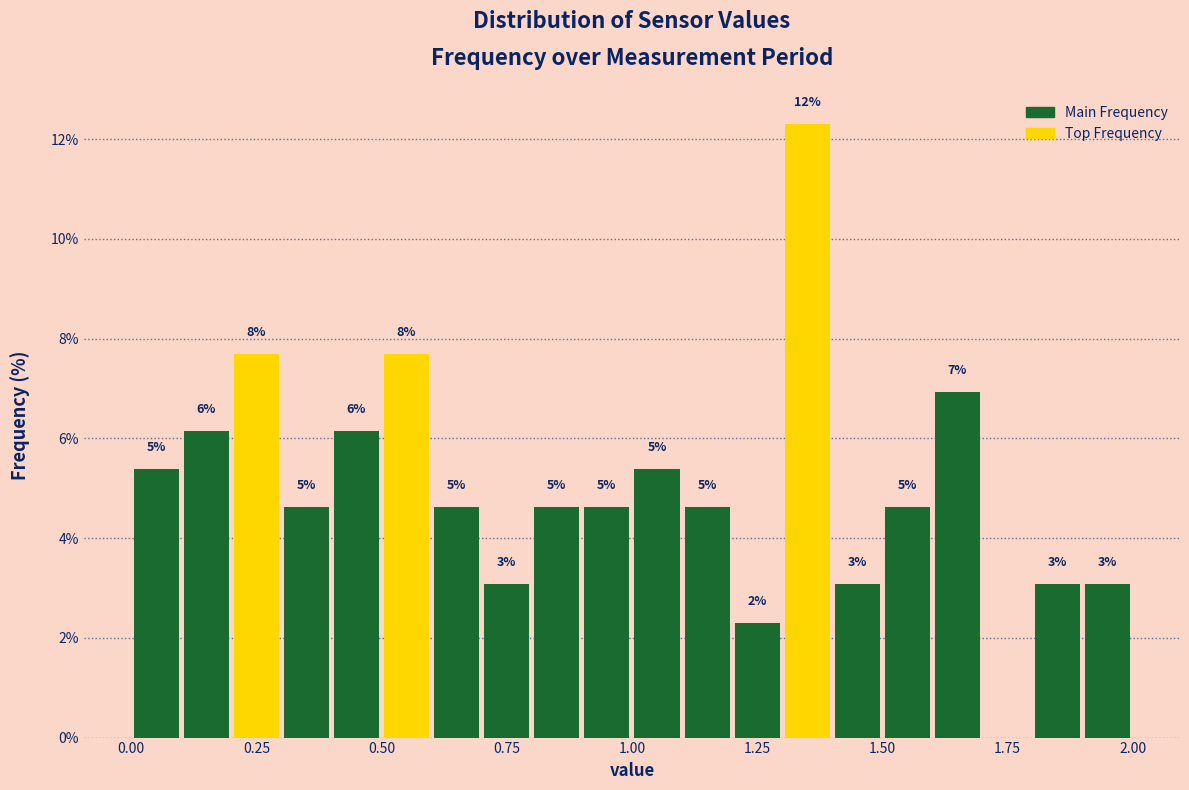

Read against the x-axis, roughly where is the centre of the tallest bar?

1.35